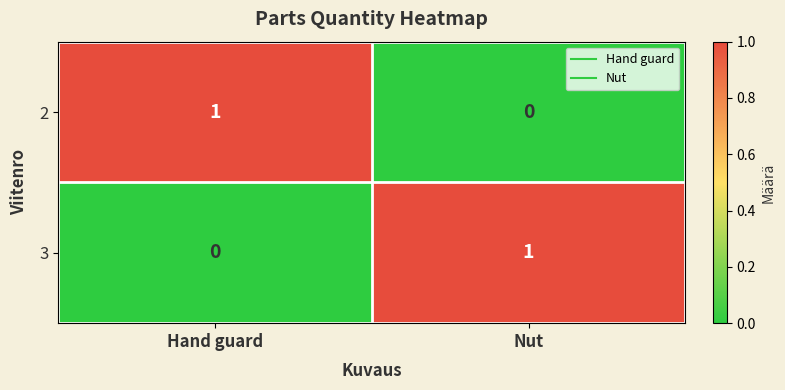

Reading left to right, list all the values displayed in this chart.

2: Hand guard=1	Nut=0
3: Hand guard=0	Nut=1